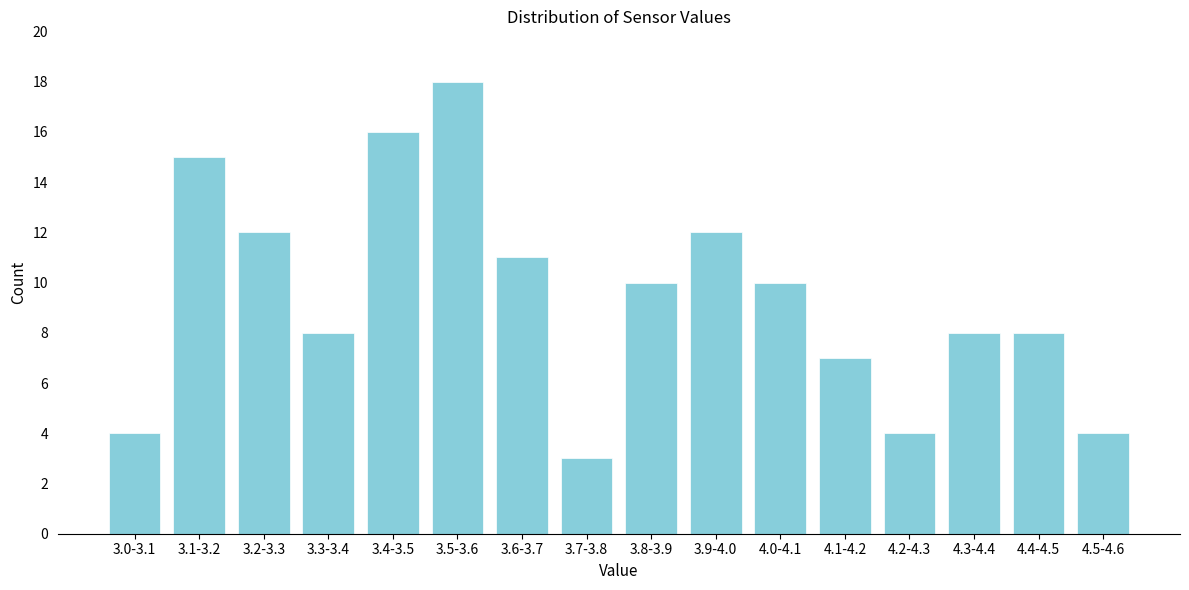

Reading left to right, what are all the values shown in this chart?

4	15	12	8	16	18	11	3	10	12	10	7	4	8	8	4